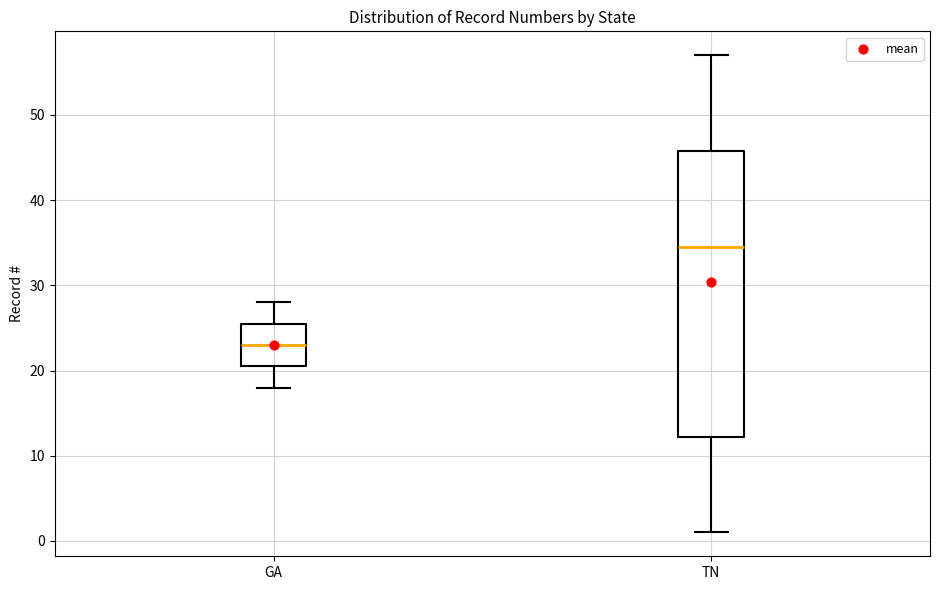

Where is the lower edge of the box for GA on the y-axis? The values are not printed on the chart, so give them approximately, as read against the axis.

21